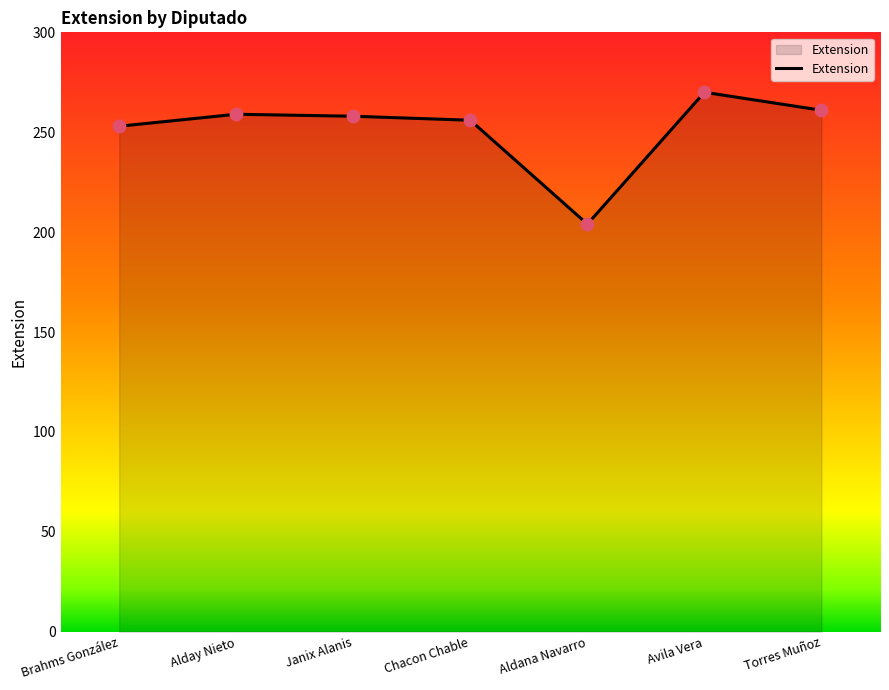

Between Torres Muñoz and Brahms González, which is larger?

Torres Muñoz